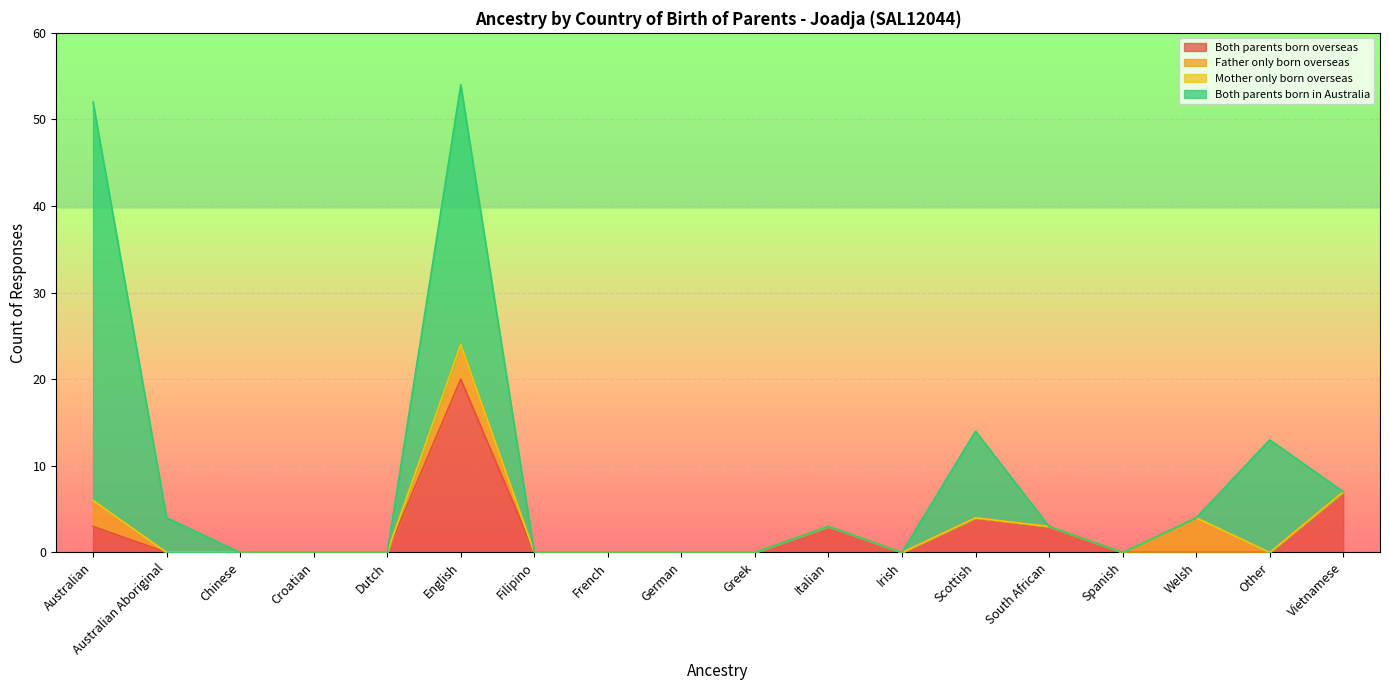

Which series changed the most between Spanish and Welsh?

Father only born overseas